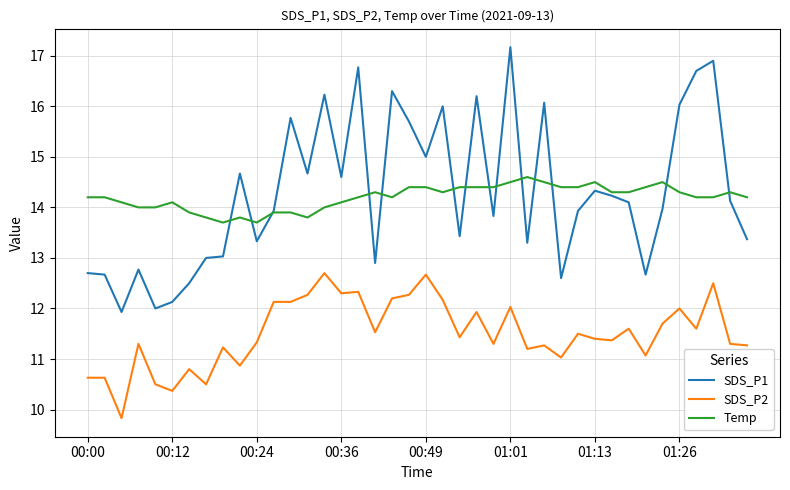

True or false: SDS_P2 has more than 2 points higher than both neighbors.

True